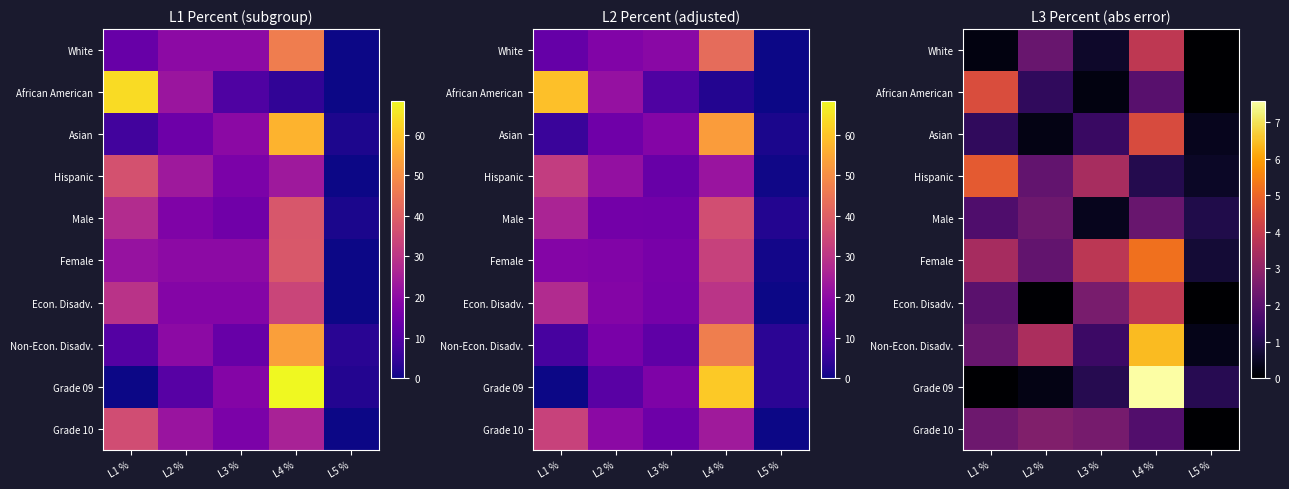

At which category is the sum across all series the highest?

L4 %